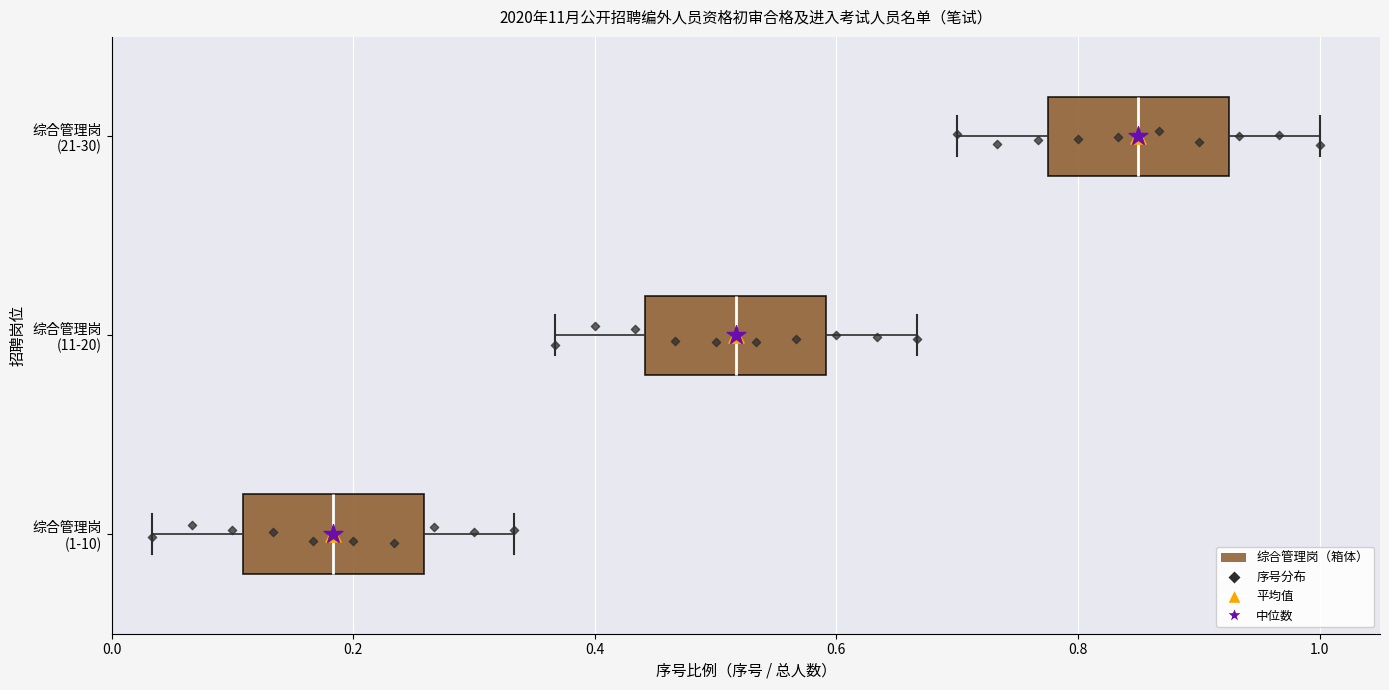

Reading bottom to top, transcribe this box plot: for each box, give where its median line is, the range the box spans, and where its two whiskers end, as read against the x-axis. The values are not printed on the chart, so give them approximately, as read against the axis.

综合管理岗 (1-10): median 0.18, box 0.10 to 0.26, whiskers 0.04 to 0.34
综合管理岗 (11-20): median 0.52, box 0.44 to 0.60, whiskers 0.36 to 0.66
综合管理岗 (21-30): median 0.86, box 0.78 to 0.92, whiskers 0.70 to 1.00